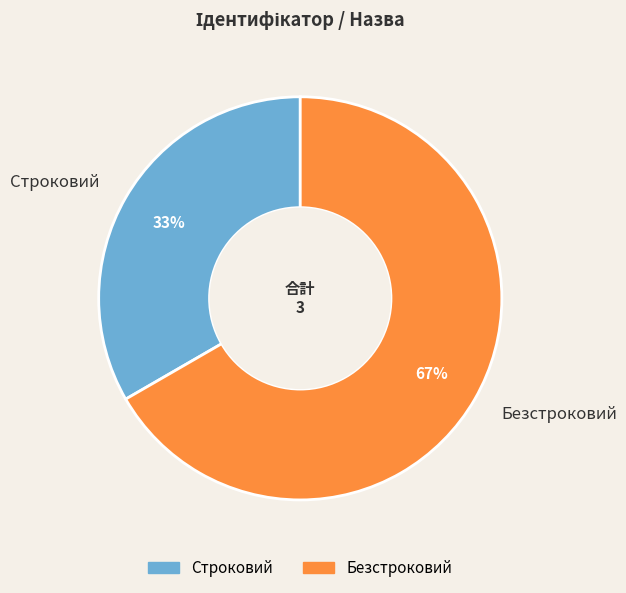

Which slice is the smallest?

Строковий